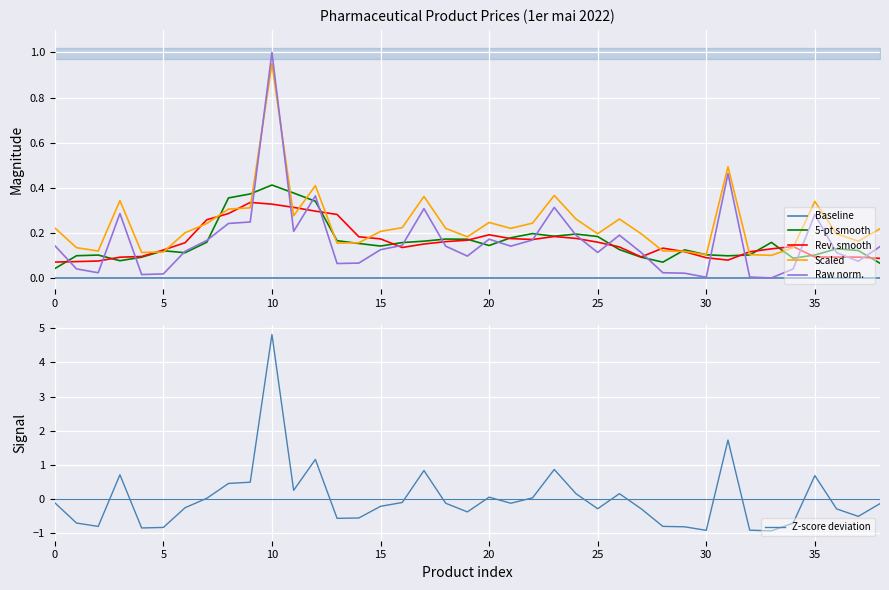

True or false: Z-score deviation has a value of 0.7 at 35.

True